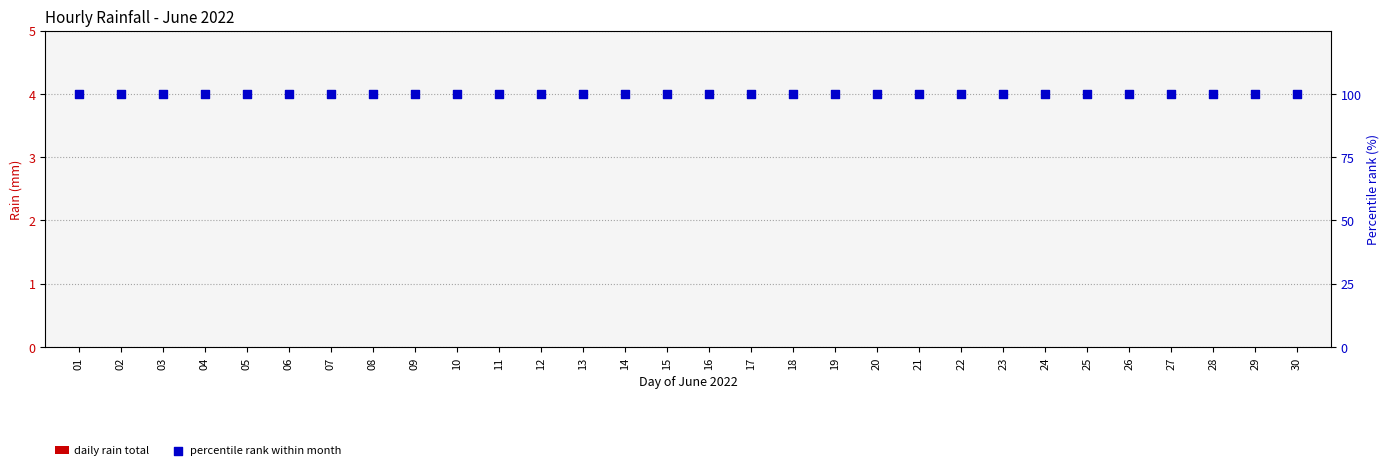

At how many categories does at least one series exceed 58?

30